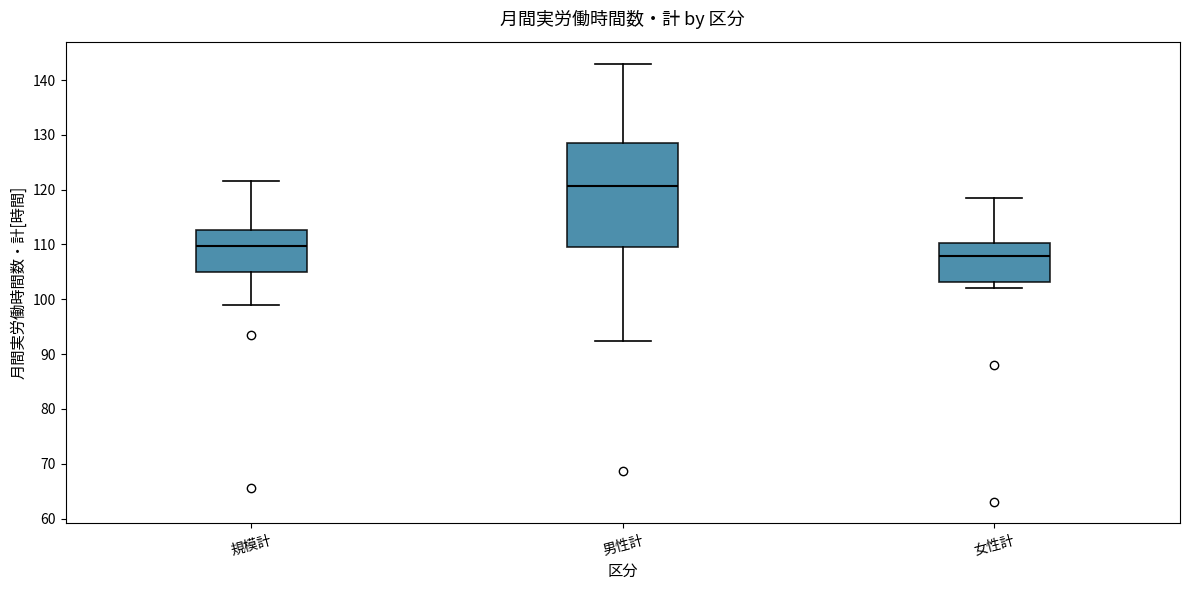

Reading left to right, transcribe this box plot: for each box, give where its median line is, the range the box spans, and where its two whiskers end, as read against the y-axis. The values are not printed on the chart, so give them approximately, as read against the axis.

規模計: median 110, box 105 to 113, whiskers 99 to 122
男性計: median 121, box 110 to 128, whiskers 92 to 143
女性計: median 108, box 103 to 110, whiskers 102 to 119